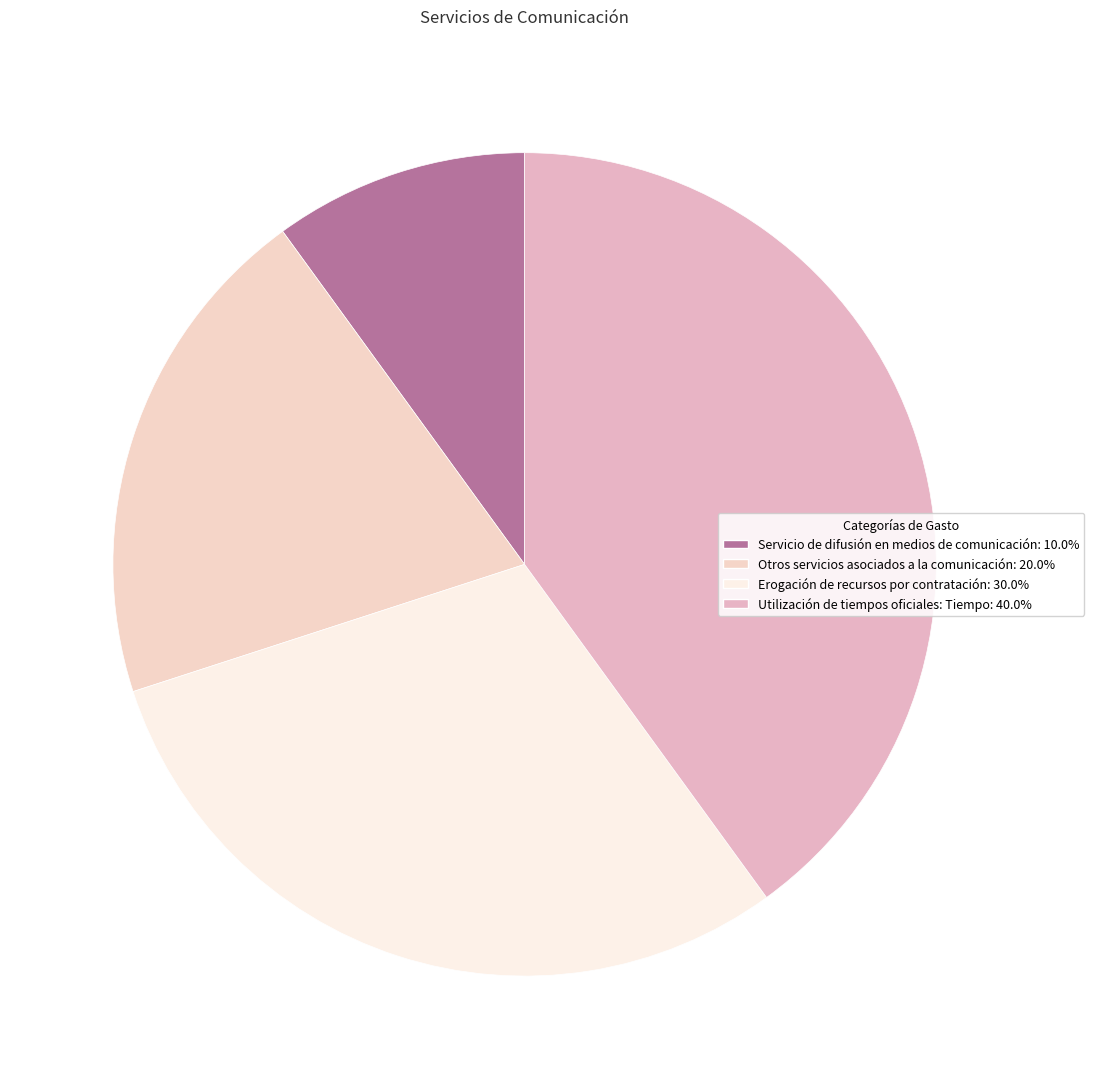

What is the total percentage of Utilización de tiempos oficiales: Tiempo and Otros servicios asociados a la comunicación?

60.0%